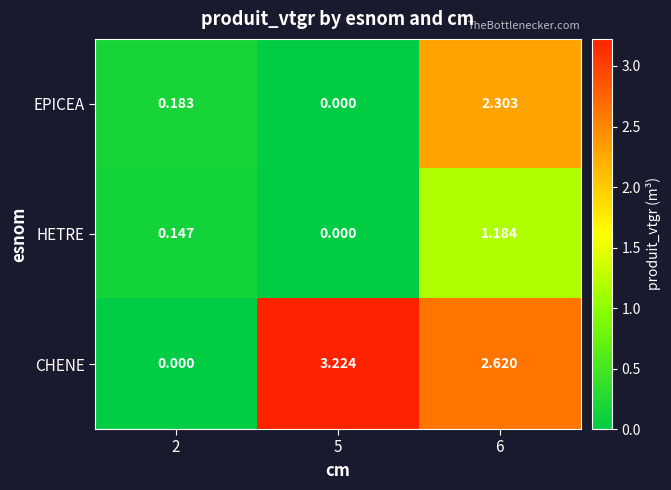

Count the number of categories in the chart.

3